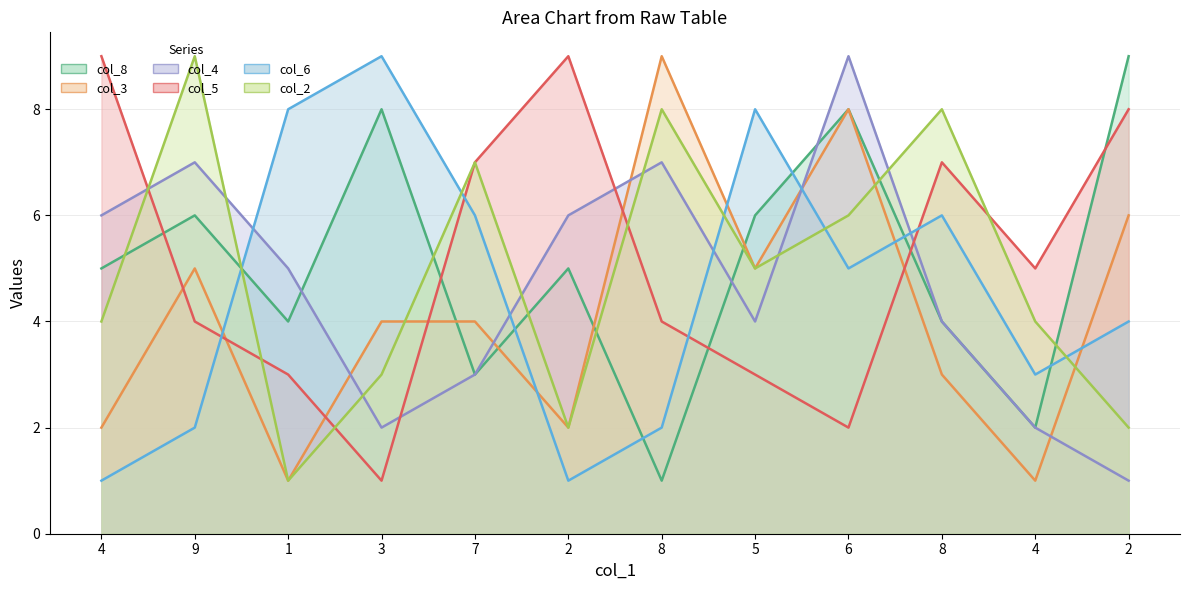

Between 9 and 3, which is larger?

3